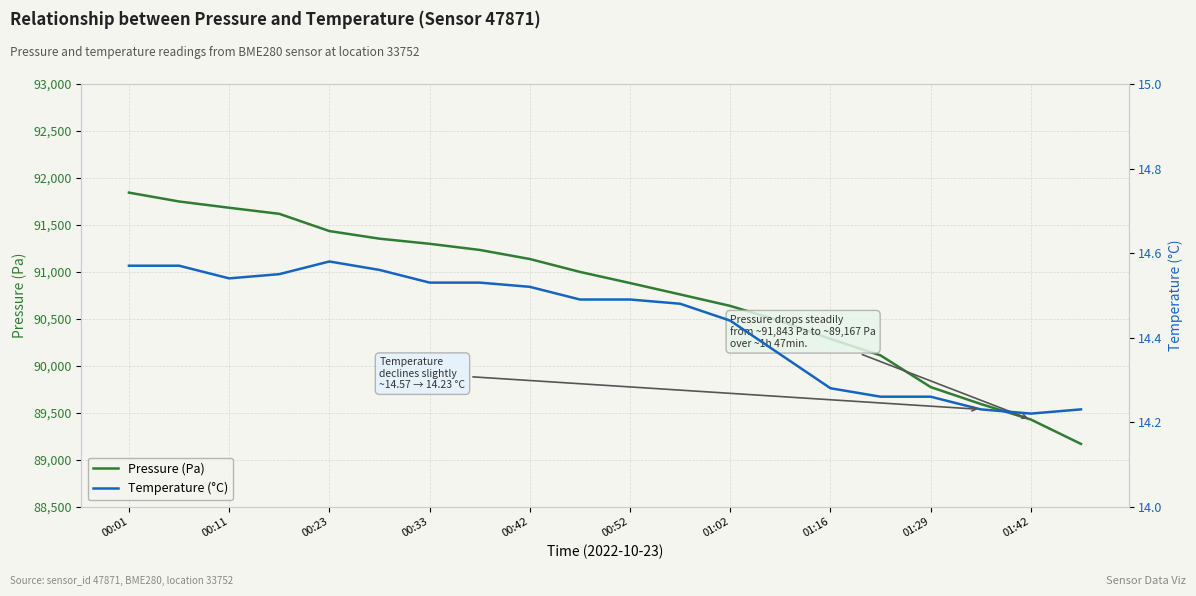

What is the sum of the Temperature (°C) values at 16 and 00:33?

28.8